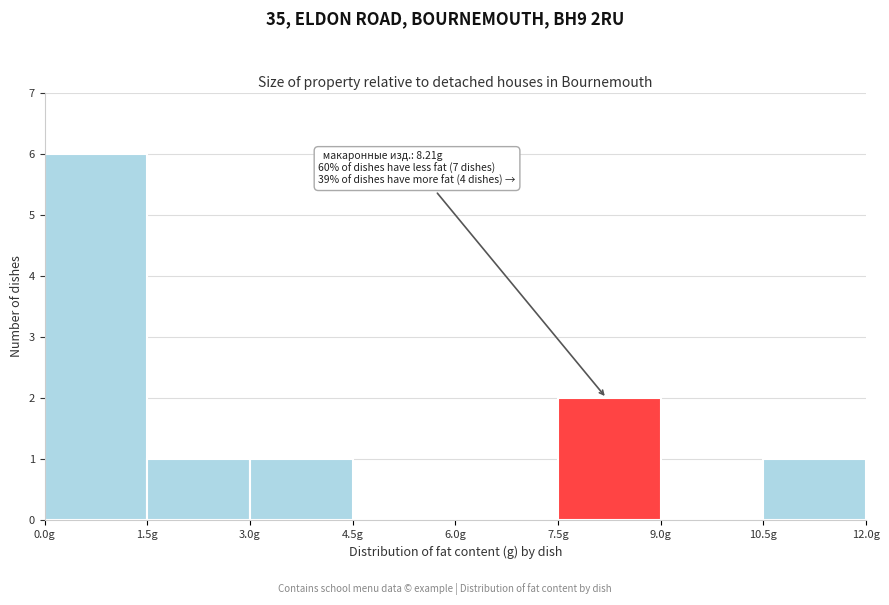

Over which range of the x-axis is the bar tallest?

0.0 to 1.5